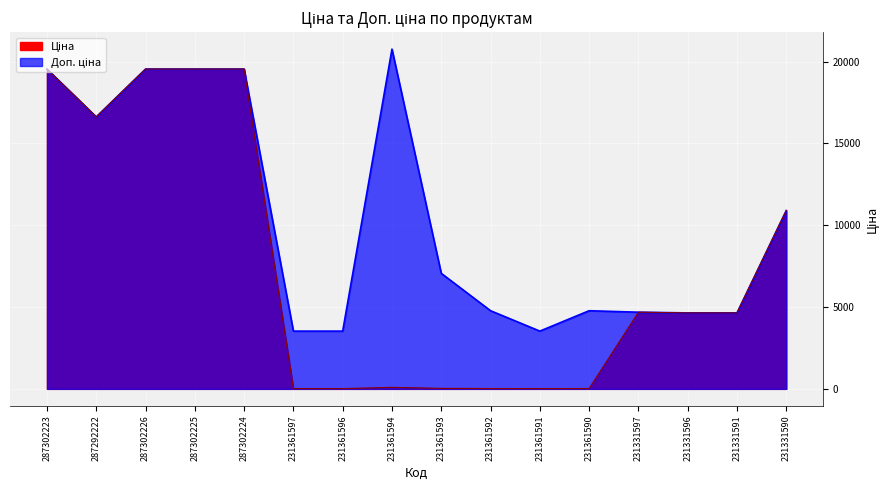

Is it true that Доп. ціна equals 4775.0 at 231361590?

True